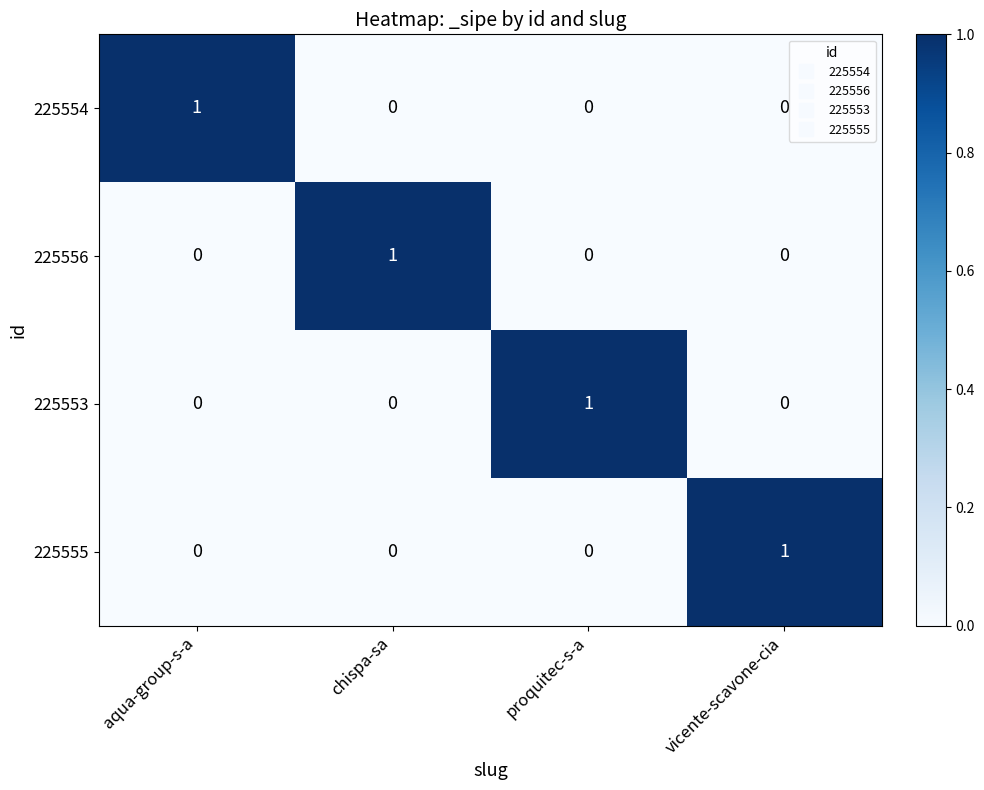

At how many categories does at least one series exceed 0?

4